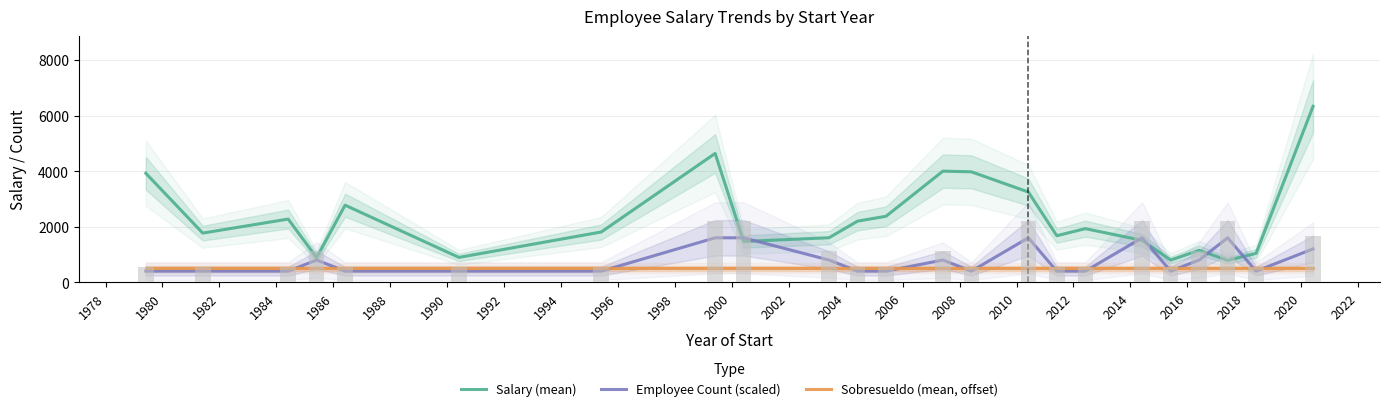

How many data points does each series have?

23